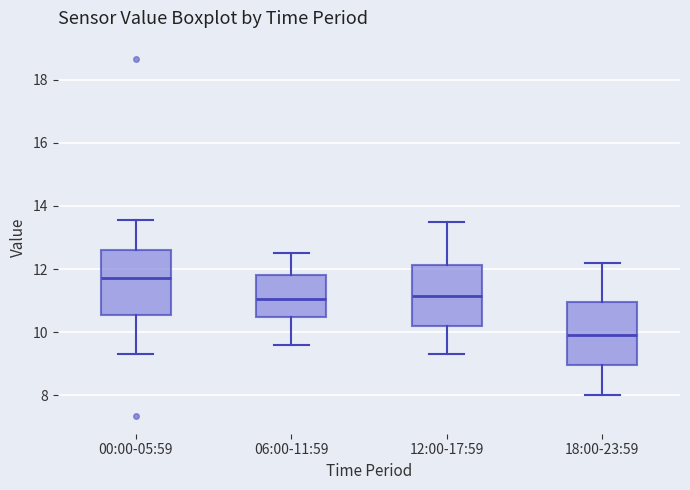

Which box's median line is the lowest?

18:00-23:59